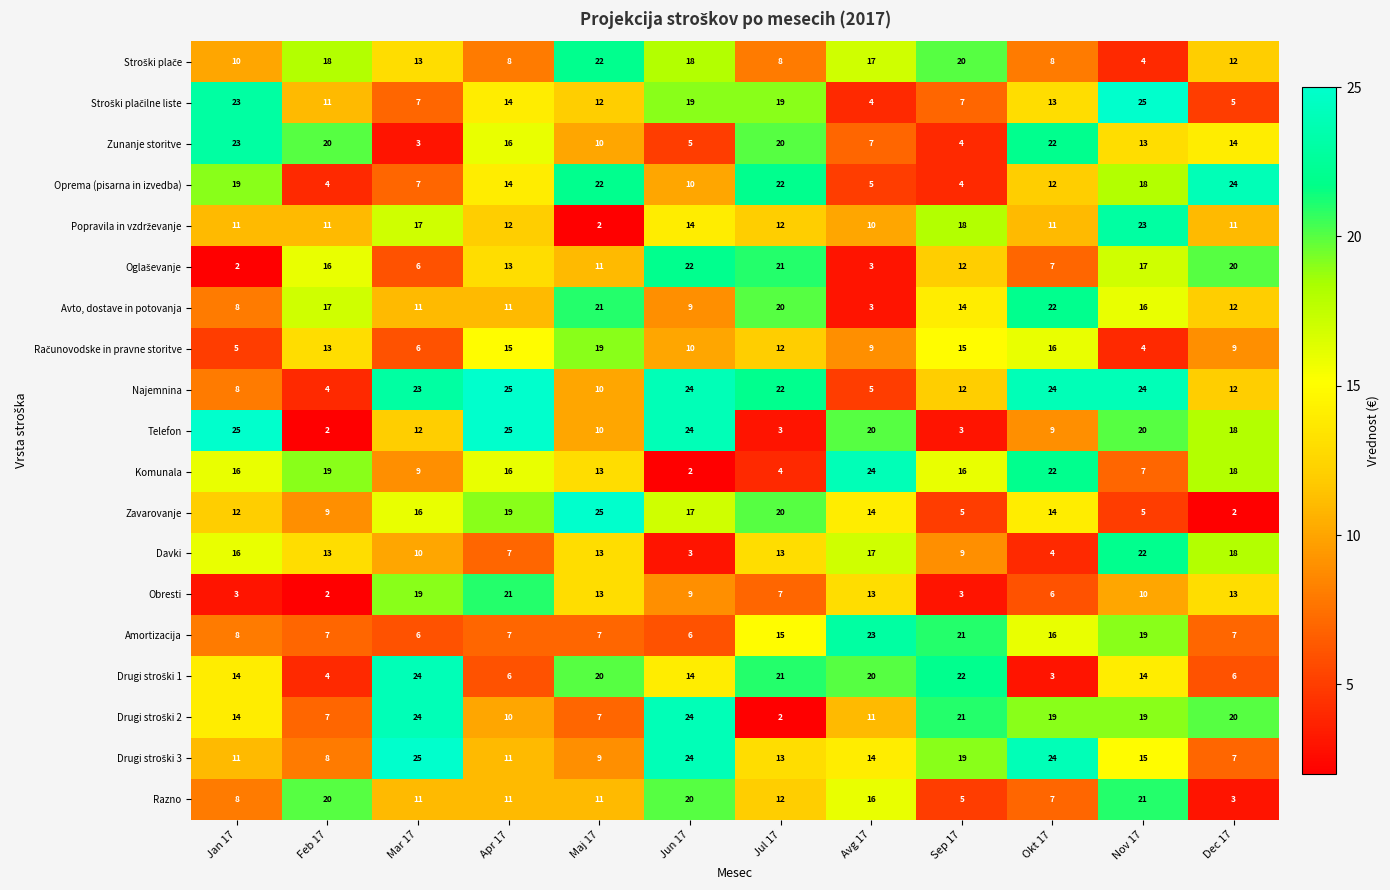

Between Feb 17 and Nov 17, which series saw the biggest shift?

Najemnina